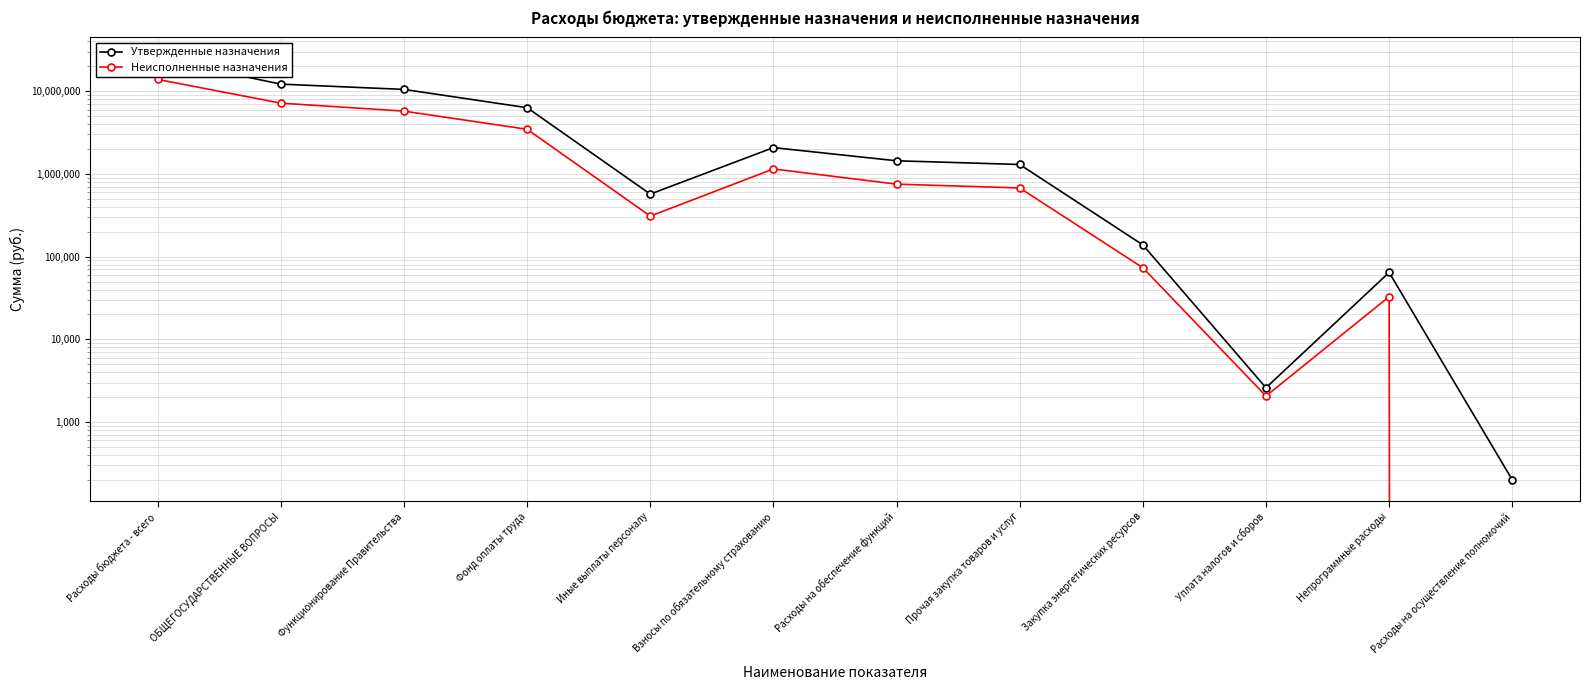

True or false: Утвержденные назначения has a value of 4355.0 at Уплата налогов и сборов.

False